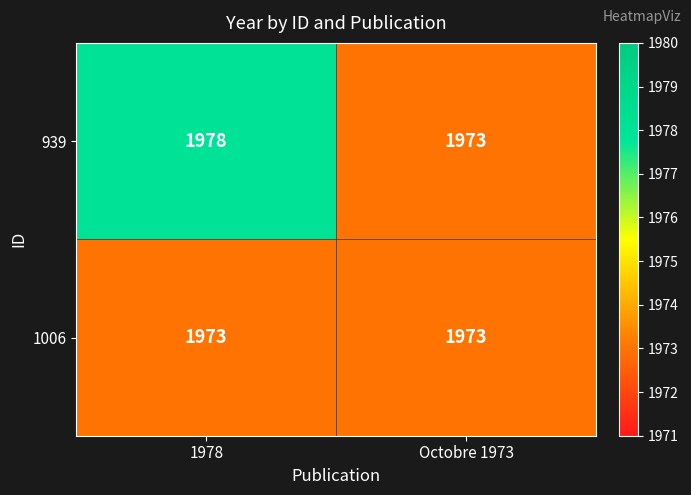

Is it true that 1006 equals 1973 at Octobre 1973?

True